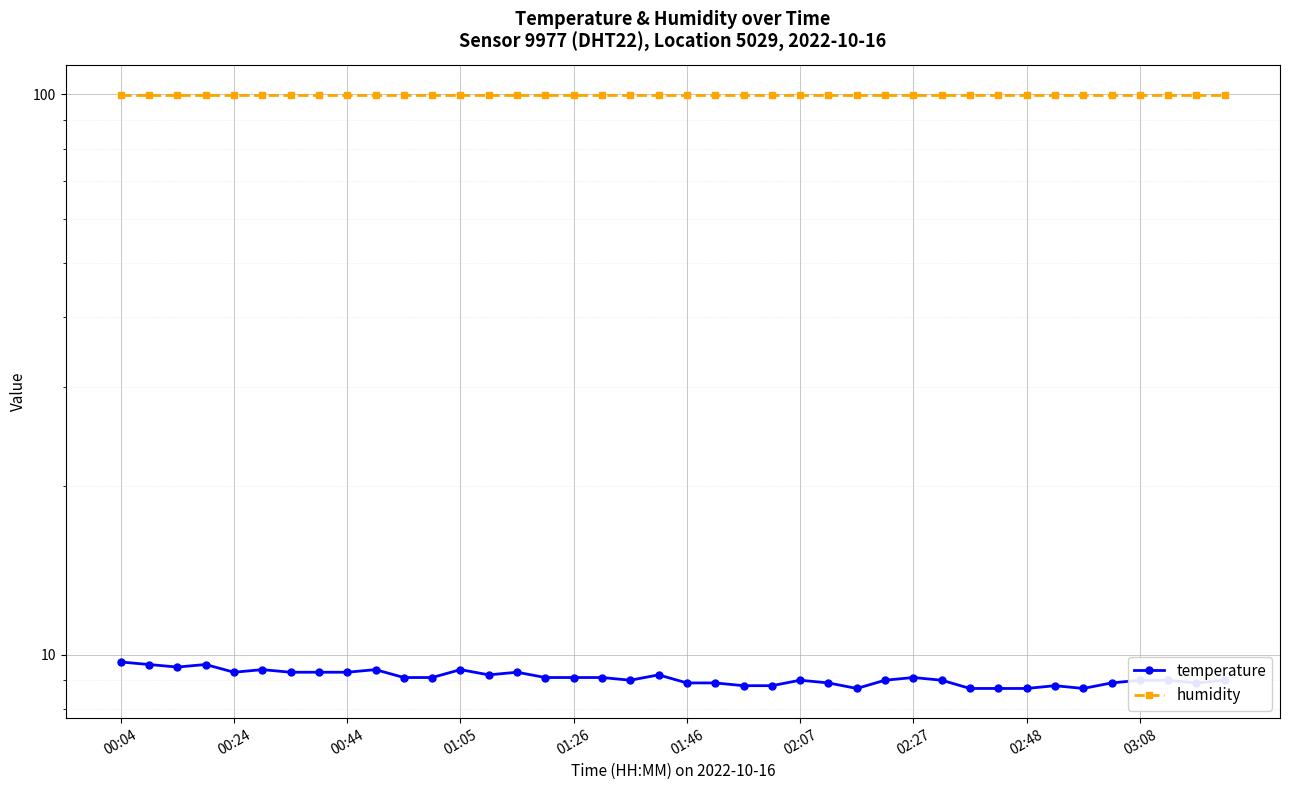

At how many categories does at least one series exceed 83?

40